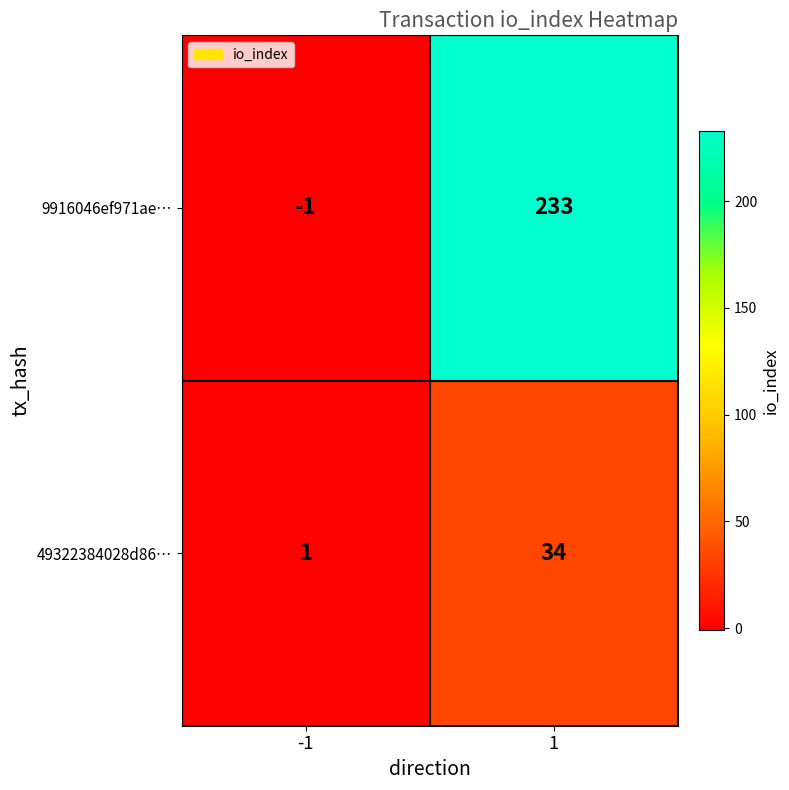

Between -1 and 1, which series saw the biggest shift?

9916046ef971ae…